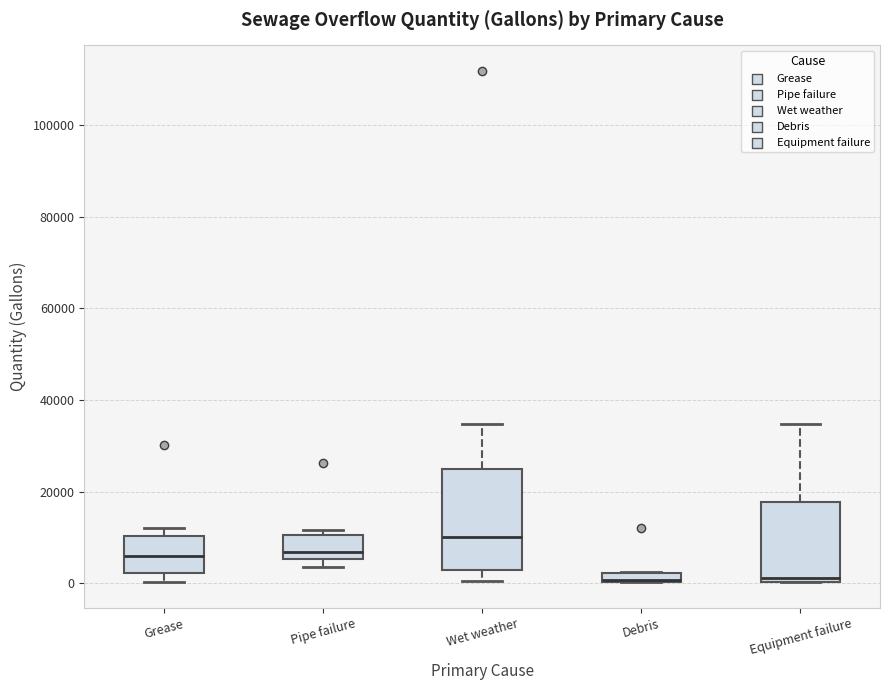

Where is the lower edge of the box for Debris on the y-axis? The values are not printed on the chart, so give them approximately, as read against the axis.

0